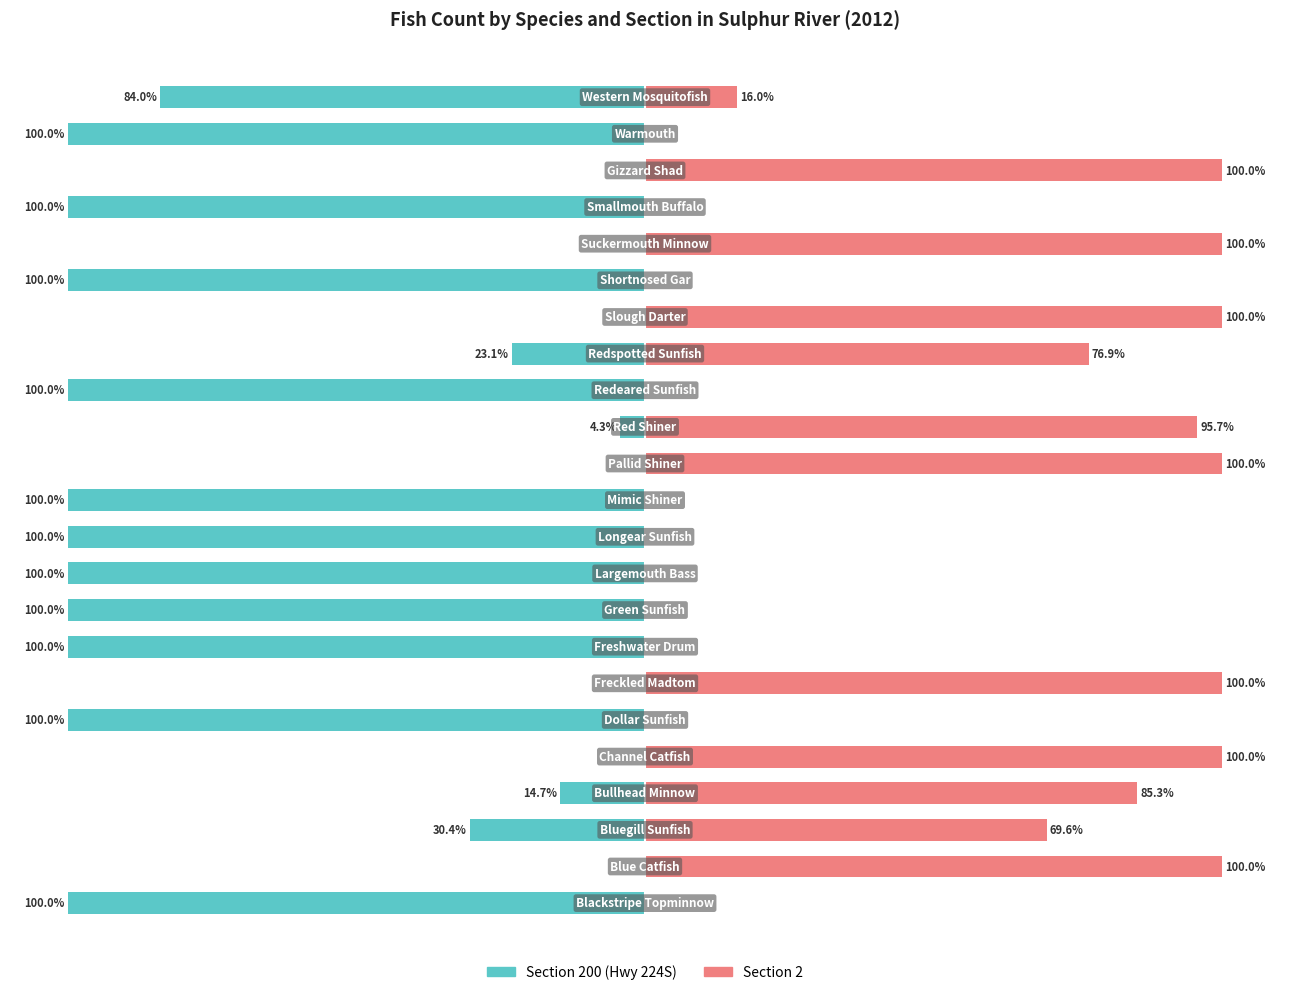

At 22, list the series in order from smallest to largest.

Section 200 (Hwy 224S), Section 2